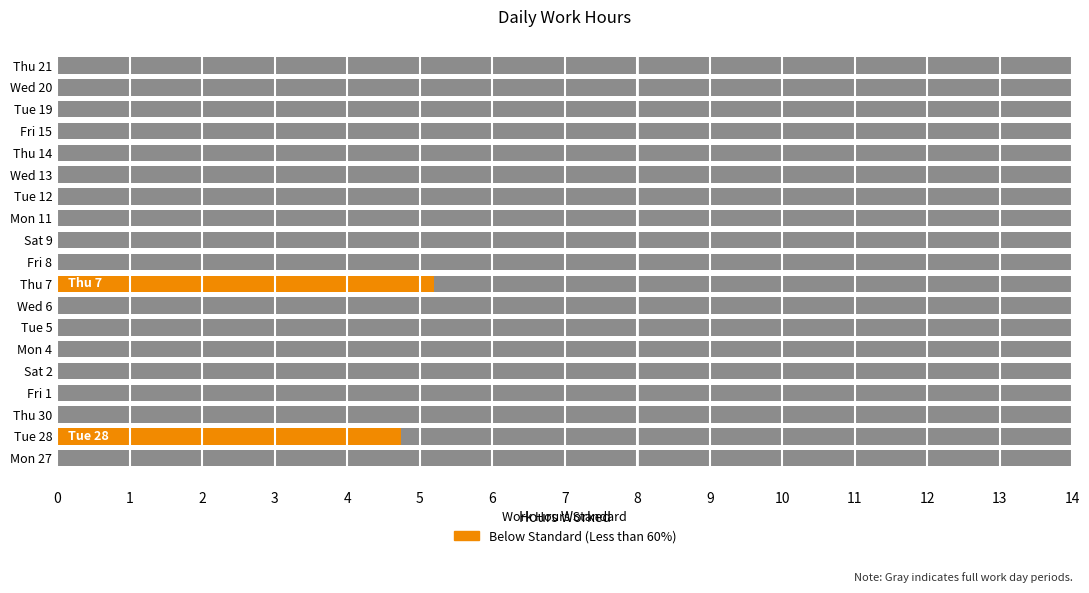

Reading left to right, what are all the values shown in this chart?

Mon 27=0.0	Tue 28=4.7	Thu 30=9.8	Fri 1=9.7	Sat 2=9.7	Mon 4=9.9	Tue 5=9.7	Wed 6=0.0	Thu 7=5.2	Fri 8=9.7	Sat 9=9.6	Mon 11=12.1	Tue 12=9.8	Wed 13=9.8	Thu 14=9.8	Fri 15=9.9	Tue 19=9.7	Wed 20=0.0	Thu 21=9.9